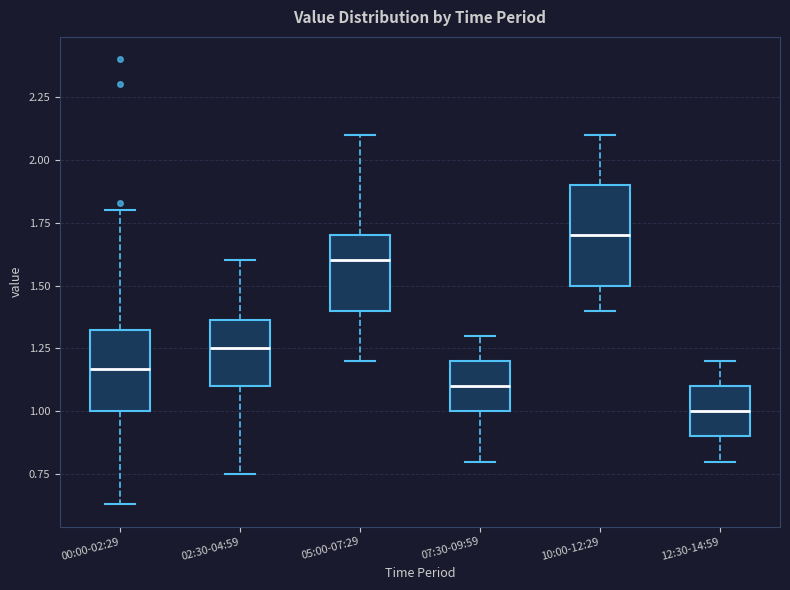

Reading left to right, read every box against the y-axis: the position of its median line, the range the box covers, and the ends of its whiskers. The values are not printed on the chart, so give them approximately, as read against the axis.

00:00-02:29: median 1.15, box 1.00 to 1.35, whiskers 0.65 to 1.80
02:30-04:59: median 1.25, box 1.10 to 1.35, whiskers 0.75 to 1.60
05:00-07:29: median 1.60, box 1.40 to 1.70, whiskers 1.20 to 2.10
07:30-09:59: median 1.10, box 1.00 to 1.20, whiskers 0.80 to 1.30
10:00-12:29: median 1.70, box 1.50 to 1.90, whiskers 1.40 to 2.10
12:30-14:59: median 1.00, box 0.90 to 1.10, whiskers 0.80 to 1.20